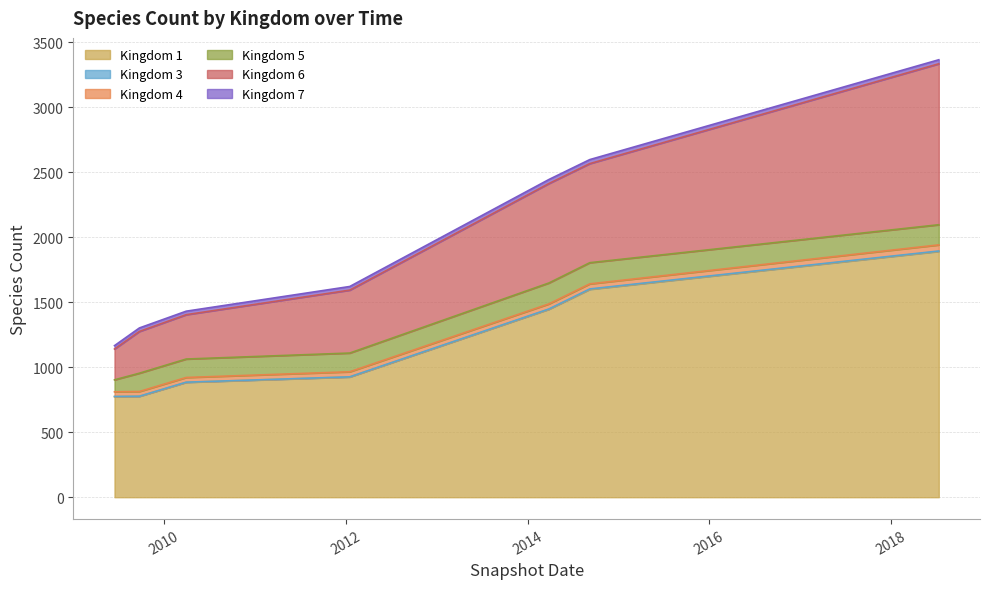

What is the value of the 6 point at the 7th from the left?

1238